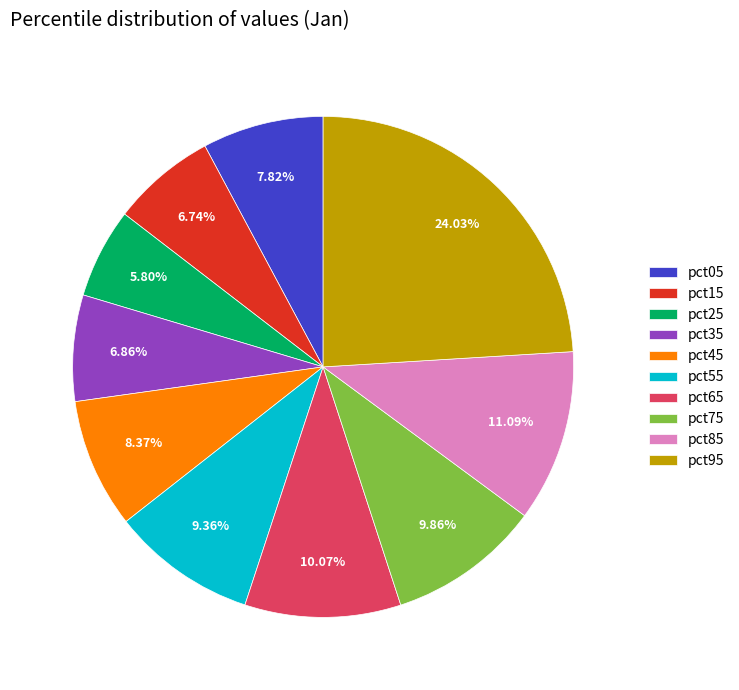

How many slices are in this pie chart?

10